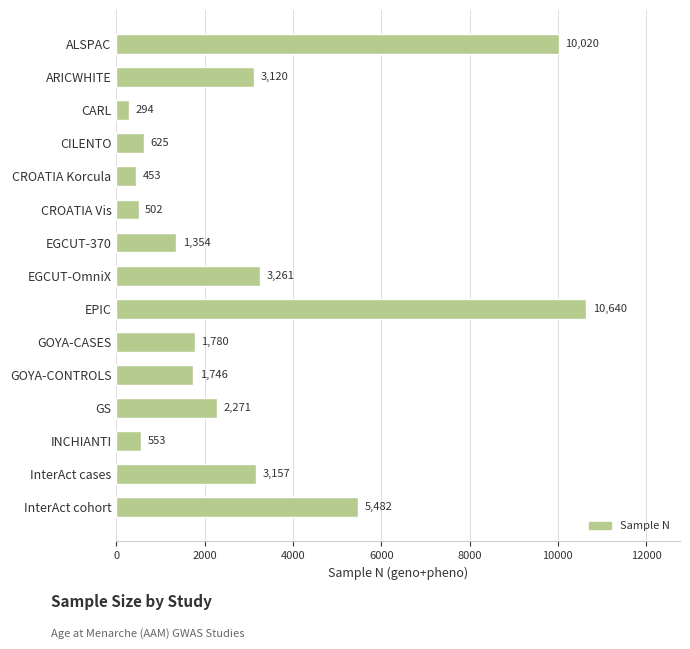

List the labels in order of value, largest first.

EPIC, ALSPAC, InterAct cohort, EGCUT-OmniX, InterAct cases, ARICWHITE, GS, GOYA-CASES, GOYA-CONTROLS, EGCUT-370, CILENTO, INCHIANTI, CROATIA Vis, CROATIA Korcula, CARL